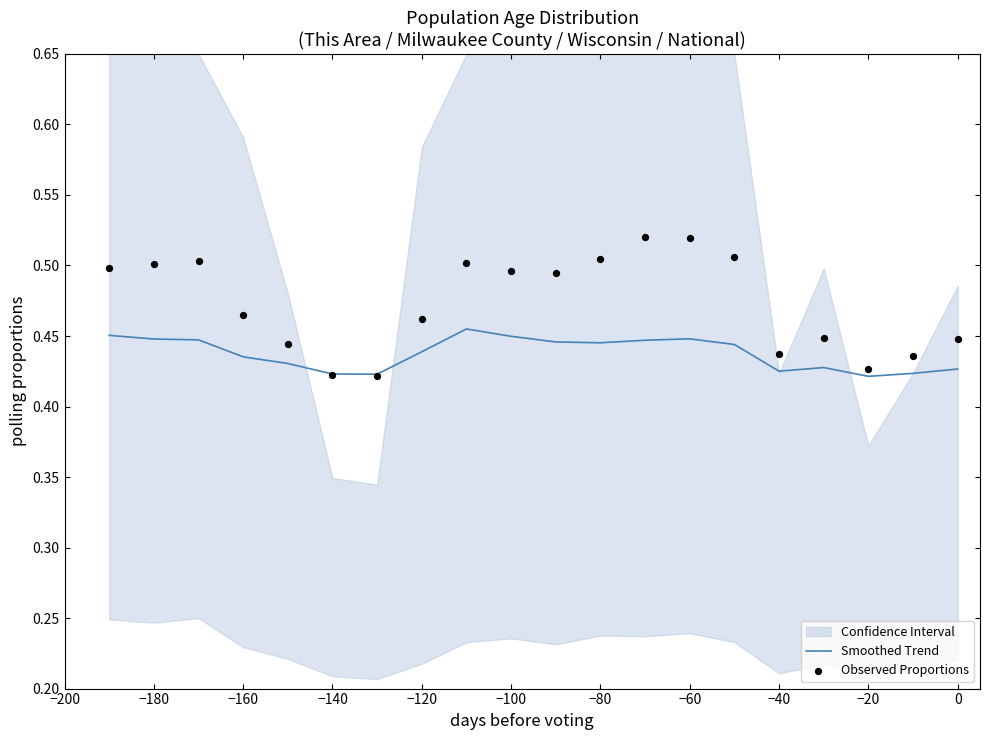

The Smoothed Trend series shows 0.2 at −20. True or false?

False